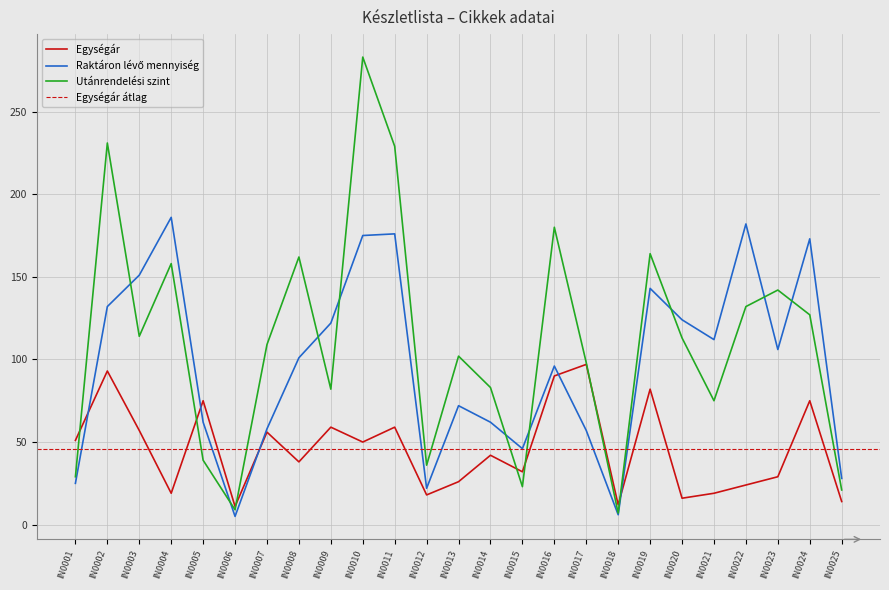

The value of Utánrendelési szint at IN0003 is 114. True or false?

True